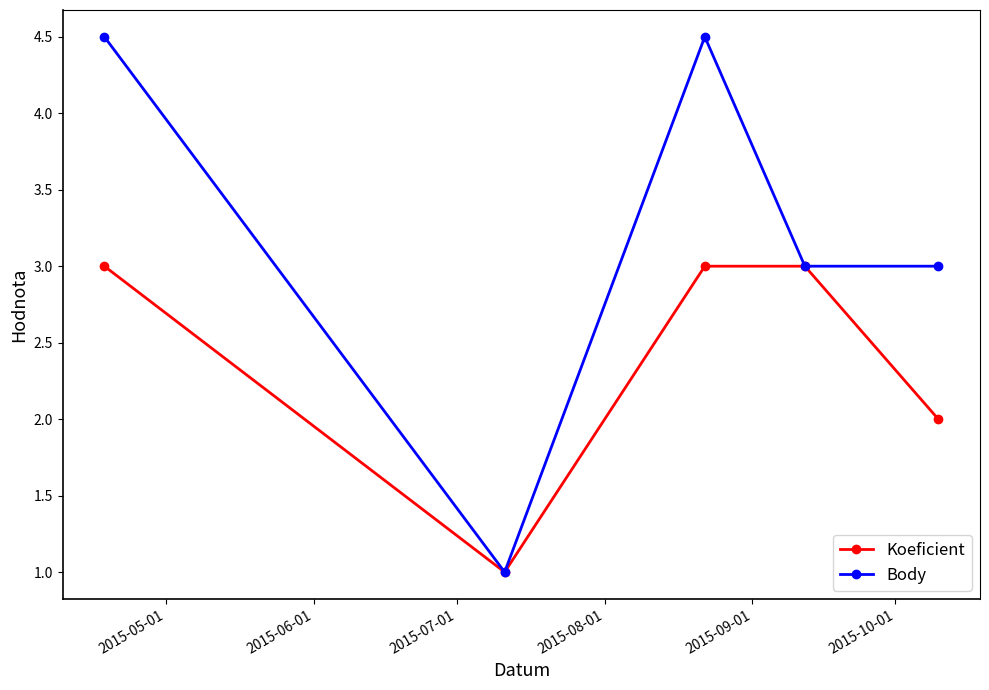

Rank the series by their average value, from lowest to highest.

Koeficient, Body